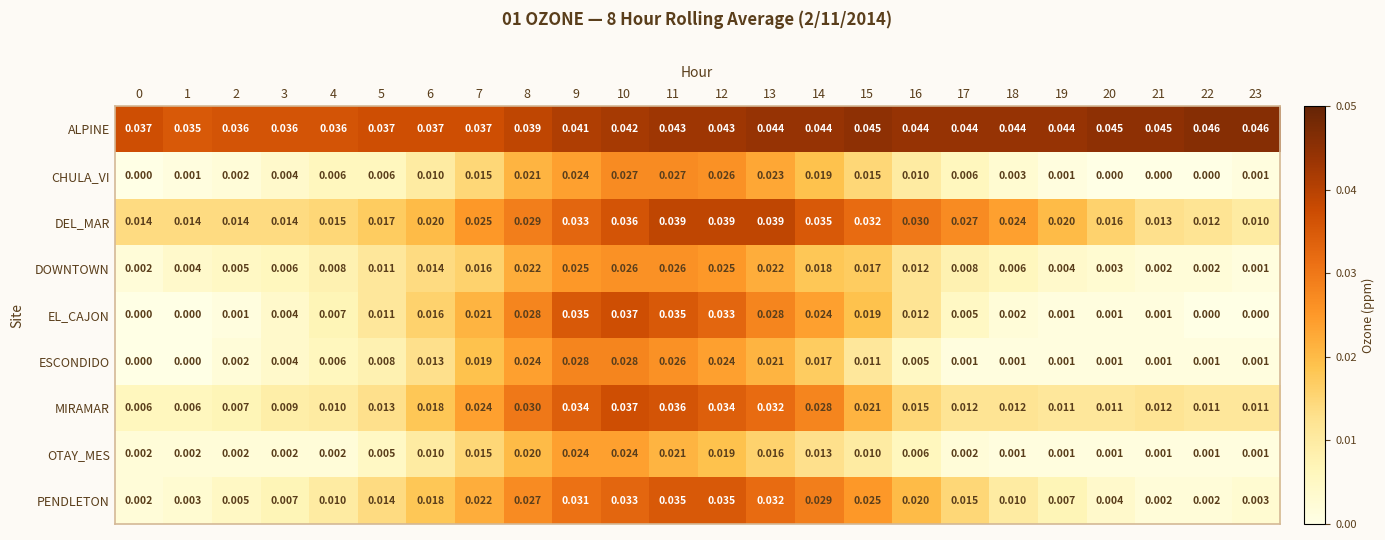

Which series has the largest total across all categories?

ALPINE